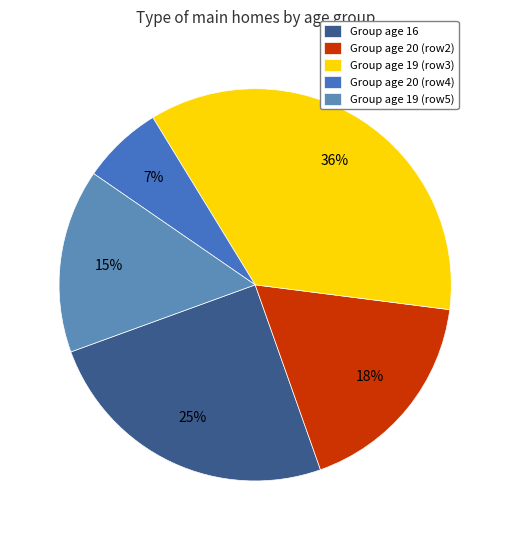

To the nearest percent, what is the average slice percentage?

20%